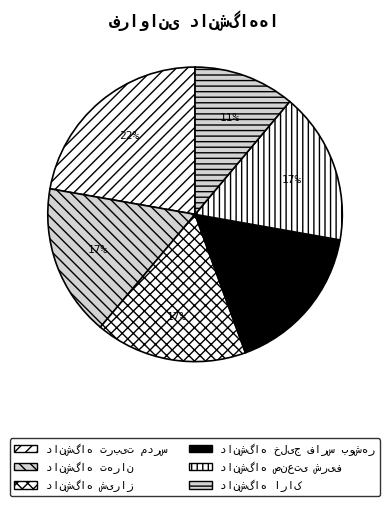

How many slices are in this pie chart?

6